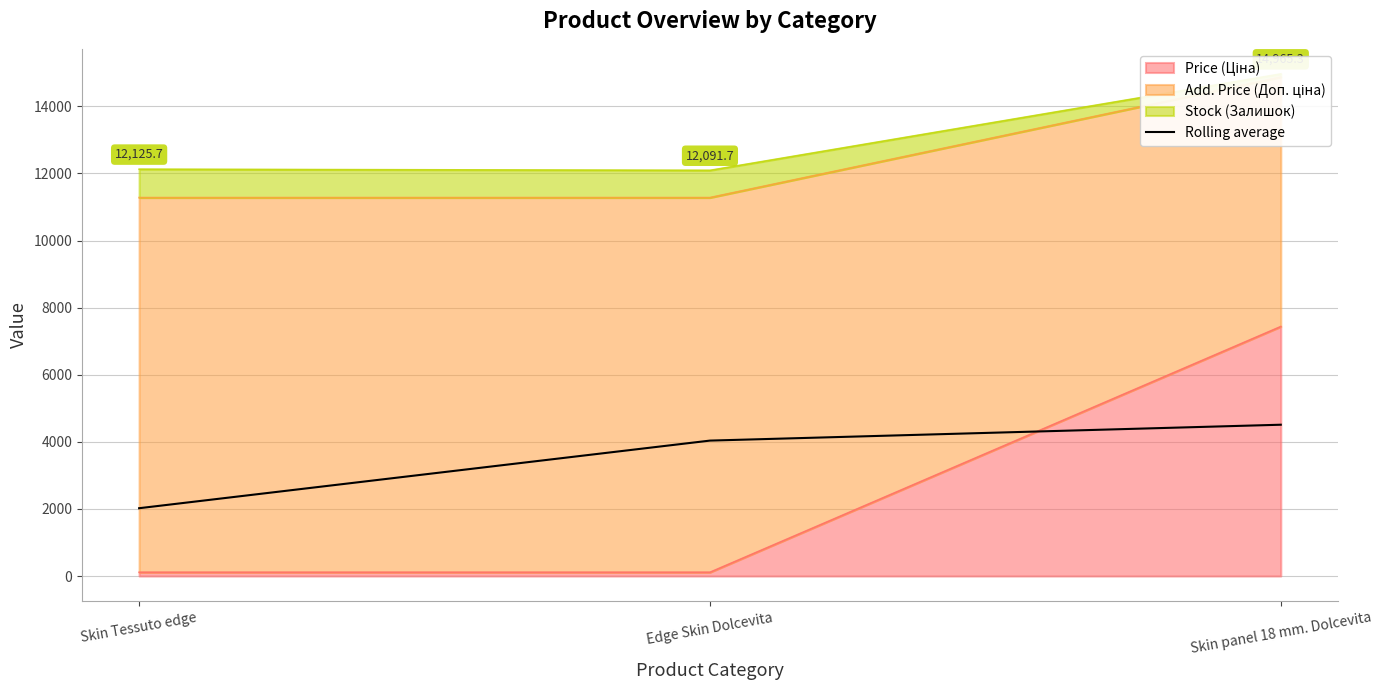

Is it true that the value at Skin panel 18 mm. Dolcevita is 4509.5?

True